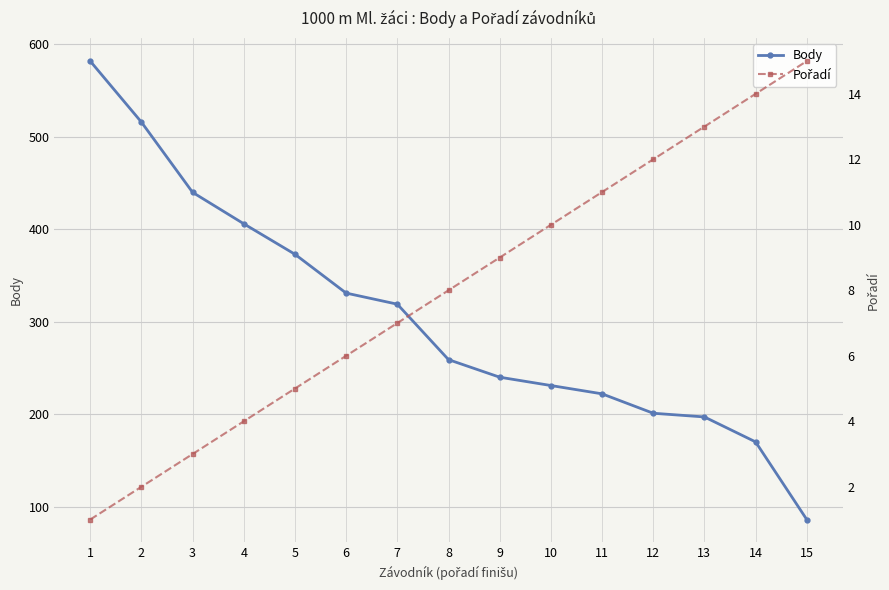

What is the sum of the Body values at 6 and 1?

913